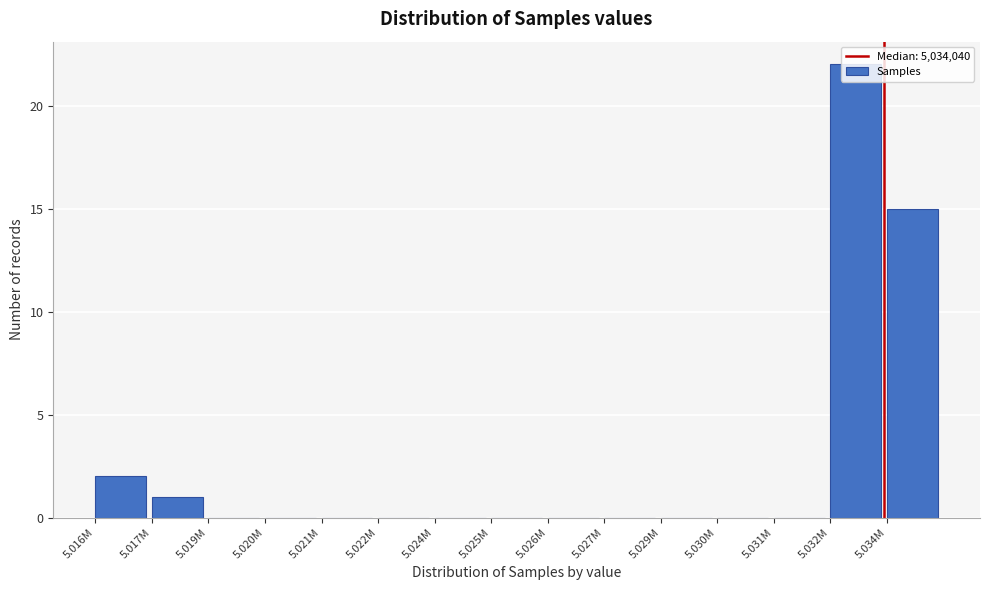

What is the maximum value shown in the chart?

22